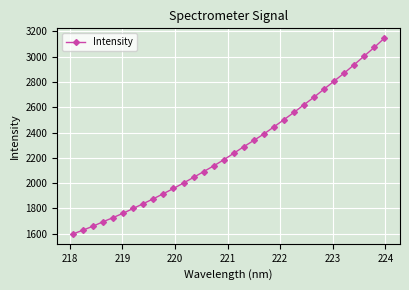

What is the value of the 16th point from the left?

2183.9